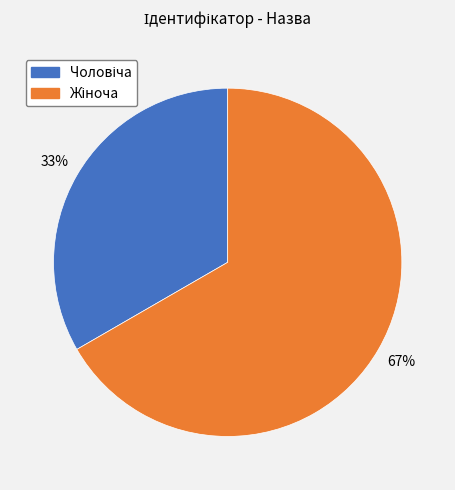

Count the number of slices in the pie.

2